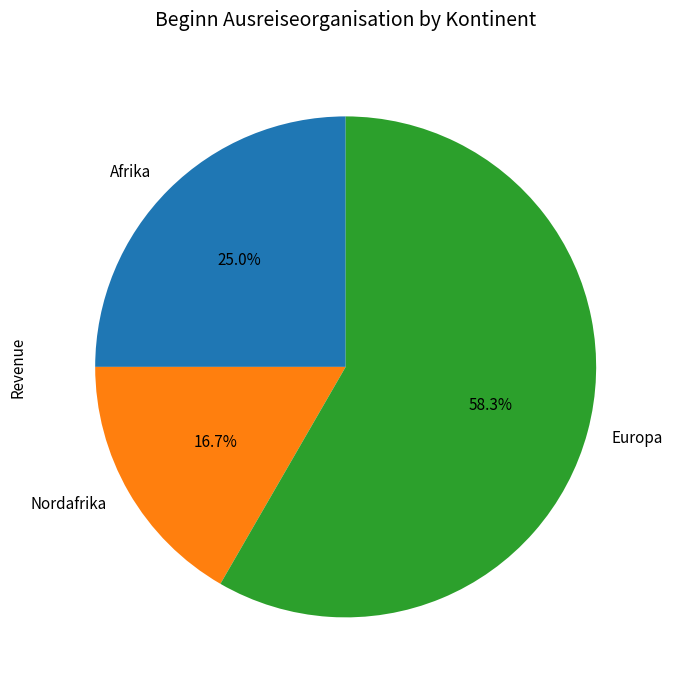

Rank the categories by value from highest to lowest.

Europa, Afrika, Nordafrika